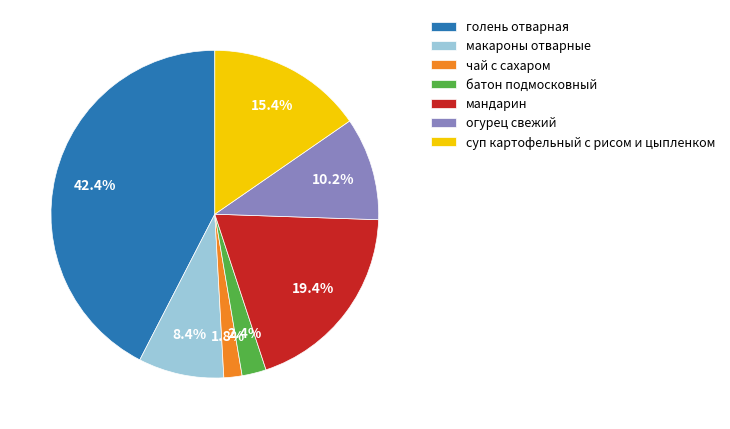

To the nearest percent, what is the difference between the чай с сахаром and мандарин slice percentages?

18%